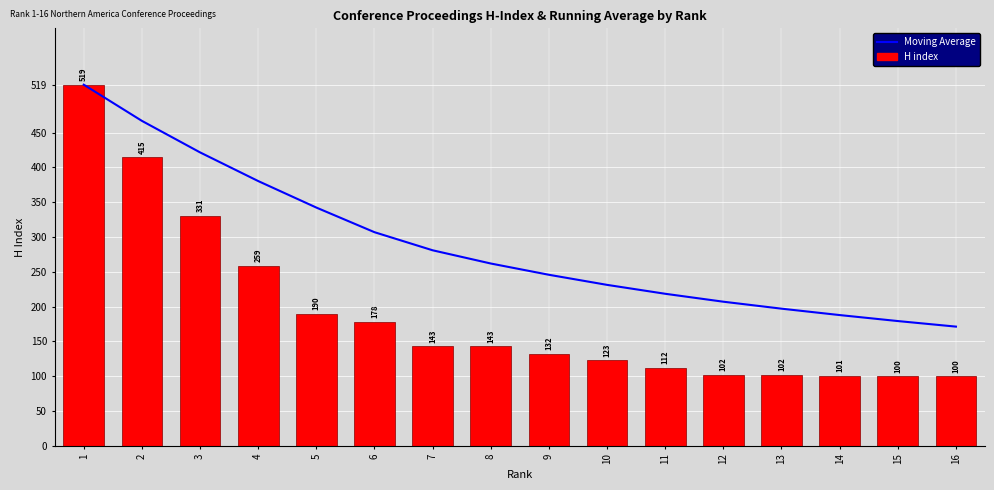

What is the sum of all H index values?

3050.0